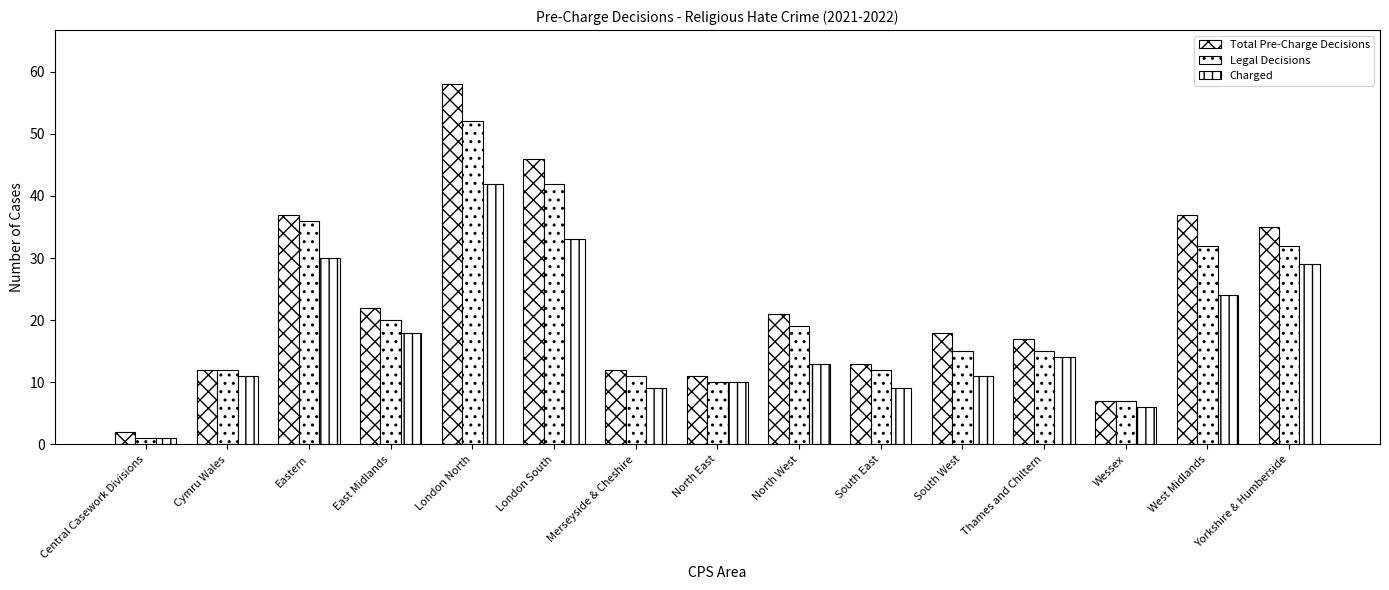

Does the chart contain any negative values?

No